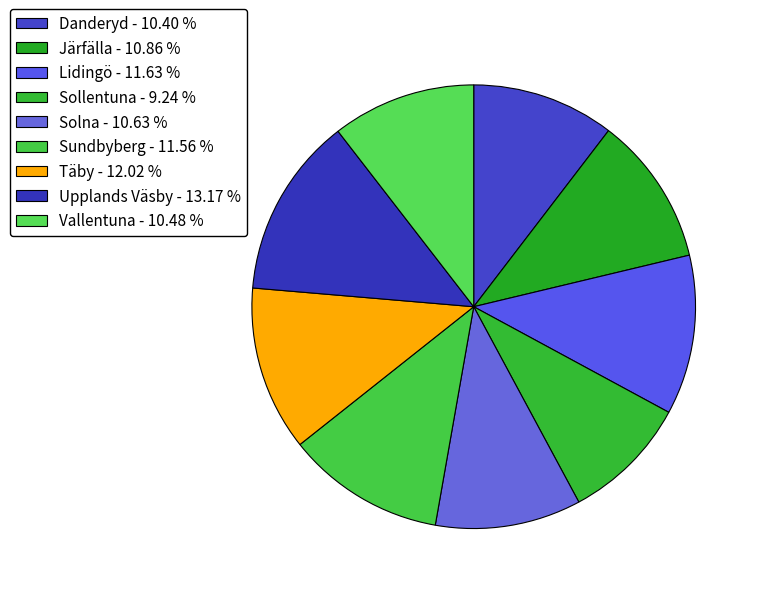

True or false: Upplands Väsby accounts for 24% of the total.

False